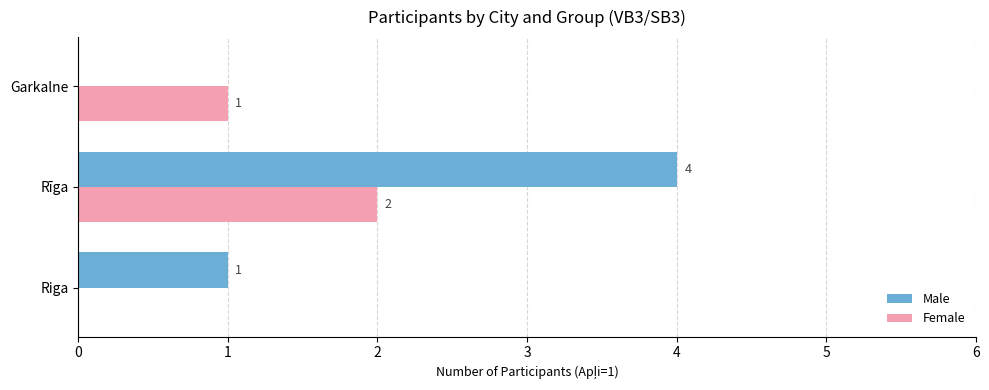

Count the Male values in the range 0 to 4.

3